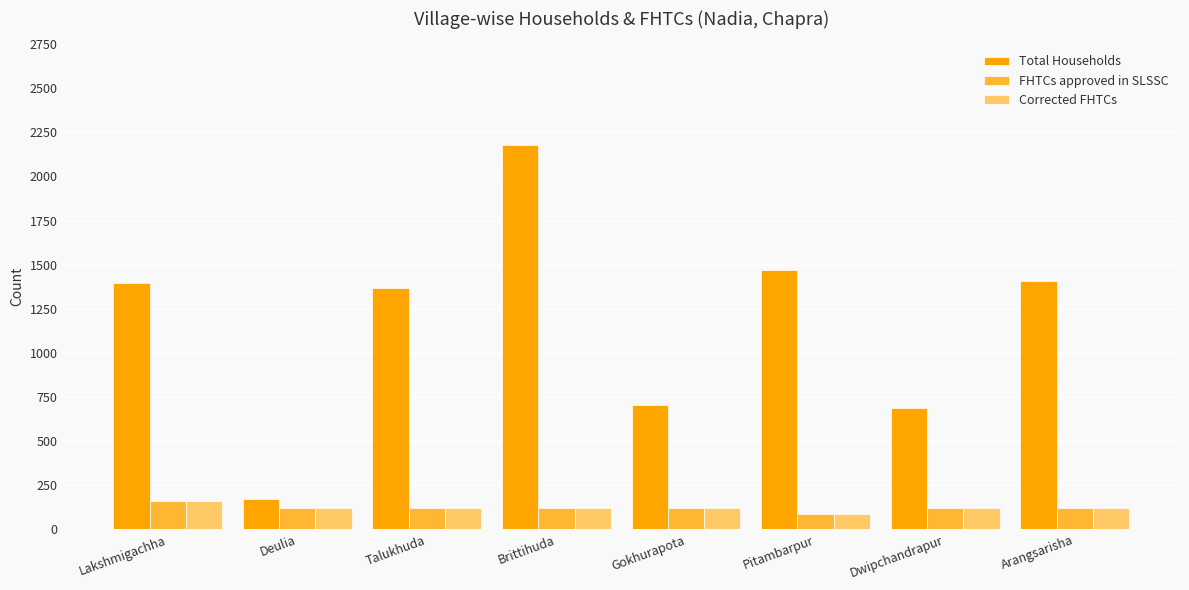

What is the total value across all series at Pitambarpur?

1642